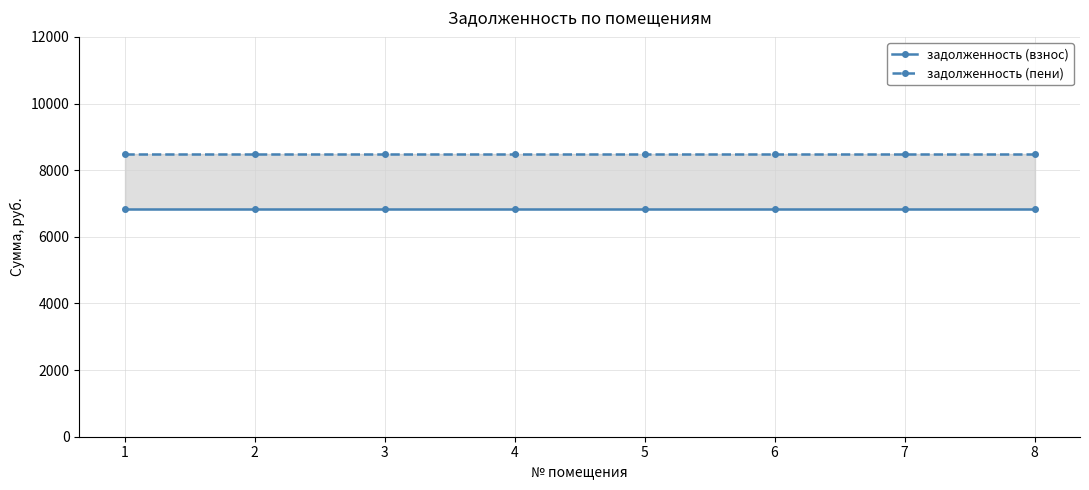

How many categories are shown in the chart?

8